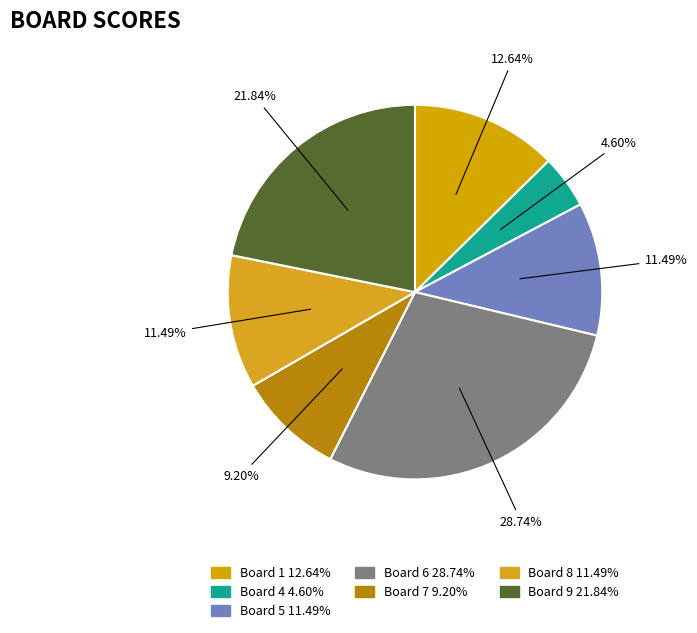

Count the number of slices in the pie.

7